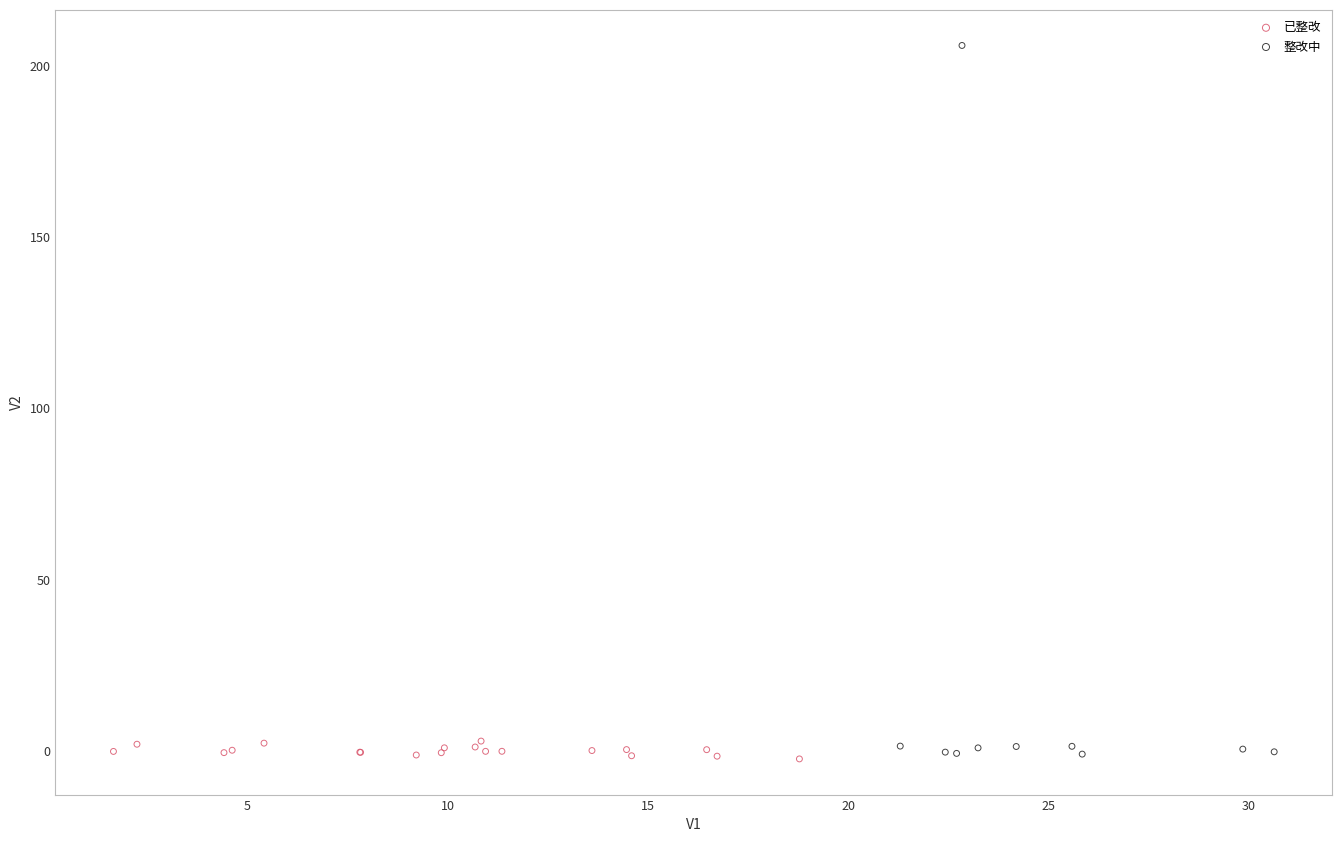

Which series has the widest spread of Y values?

整改中